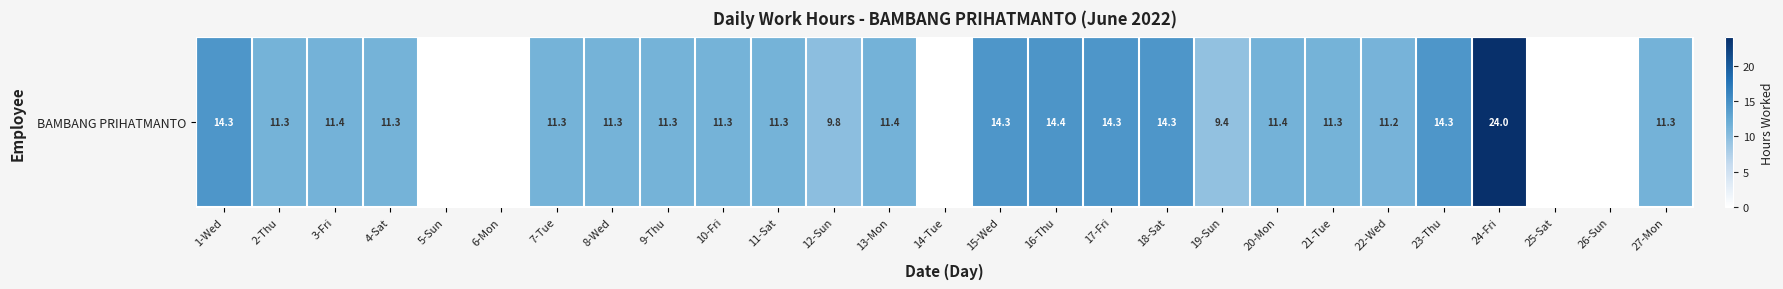

Which category has the highest value across all series?

24-Fri